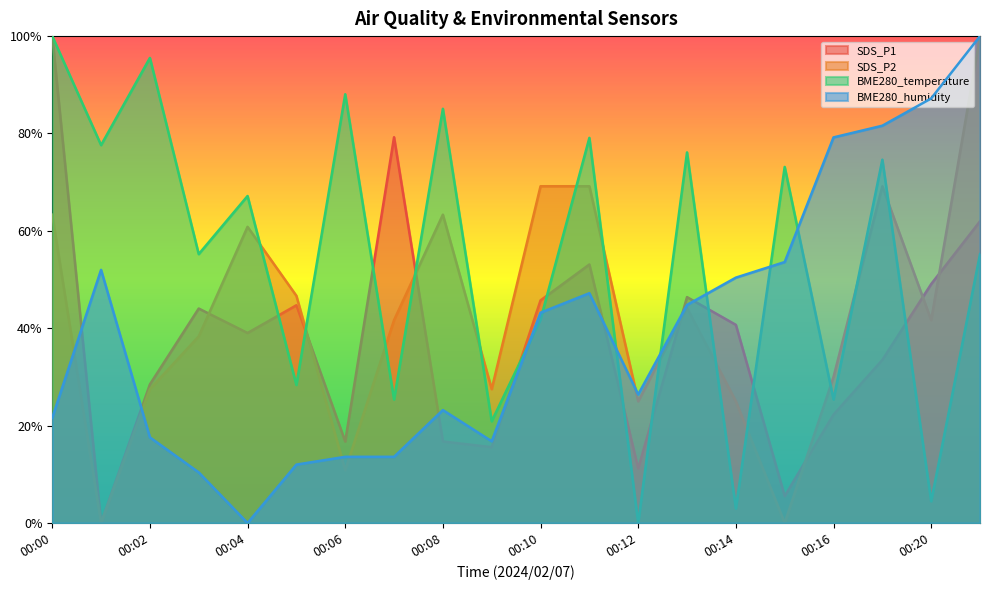

Where is the first local maximum for BME280_humidity?

00:01